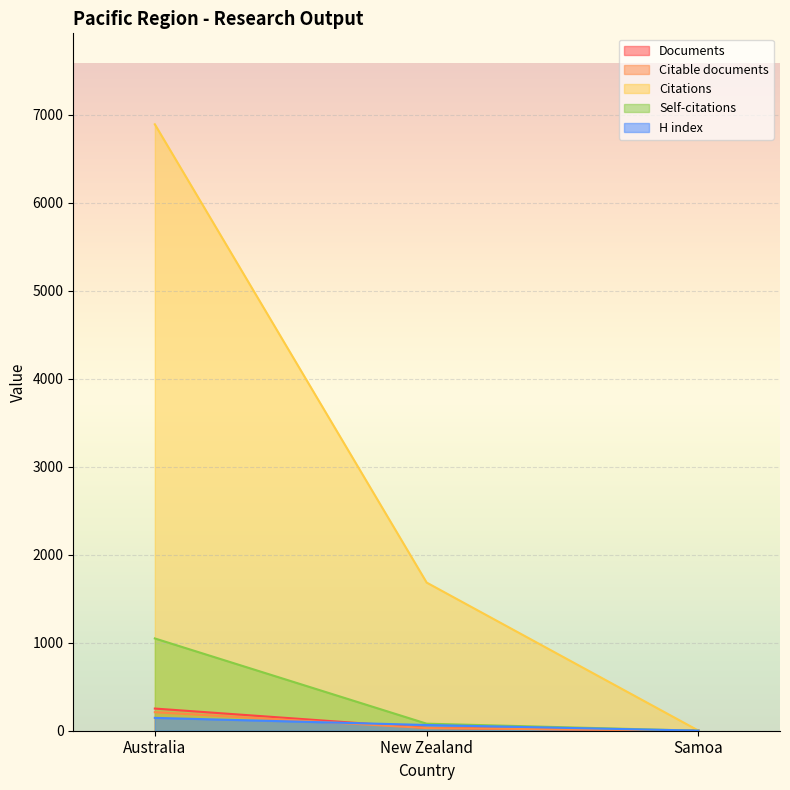

How many values in the Self-citations series exceed 80?

1